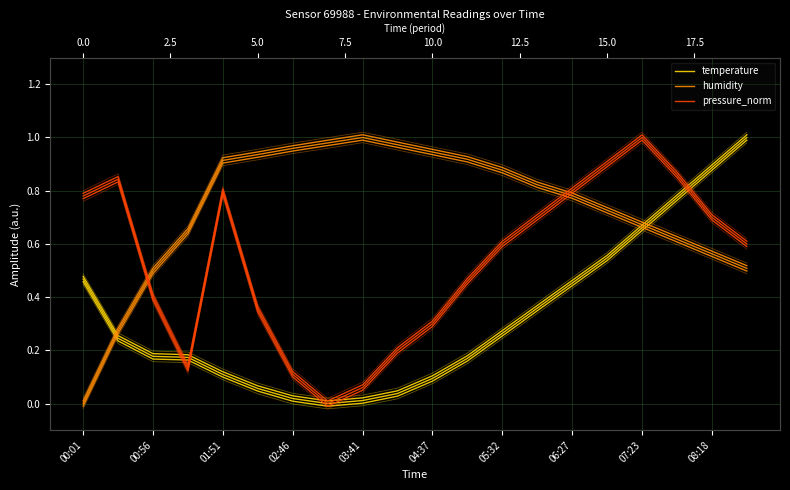

Which category has the lowest value in the humidity series?

00:01